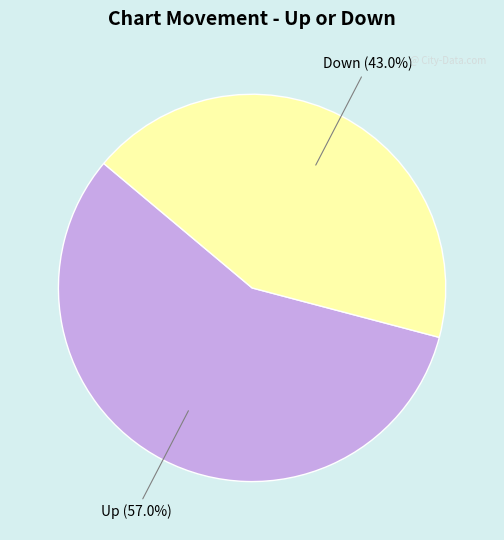

Does any single category account for the majority?

Yes